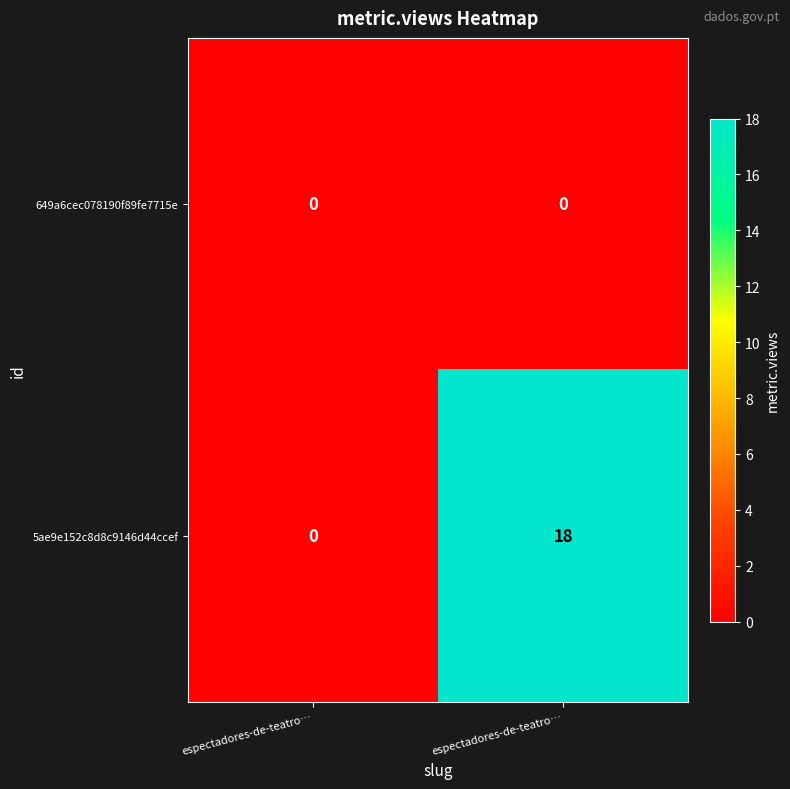

Reading left to right, list all the values displayed in this chart.

649a6cec078190f89fe7715e: espectadores-de-teatro…=0	espectadores-de-teatro…=0
5ae9e152c8d8c9146d44ccef: espectadores-de-teatro…=0	espectadores-de-teatro…=18